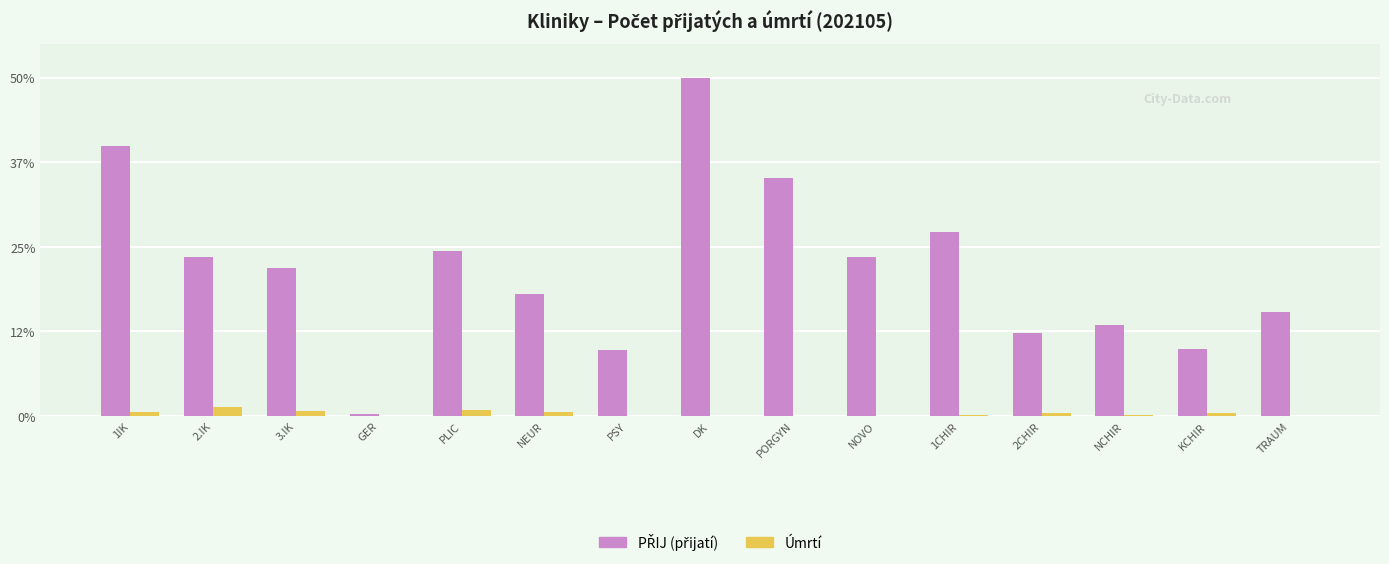

Which category has the highest value across all series?

DK